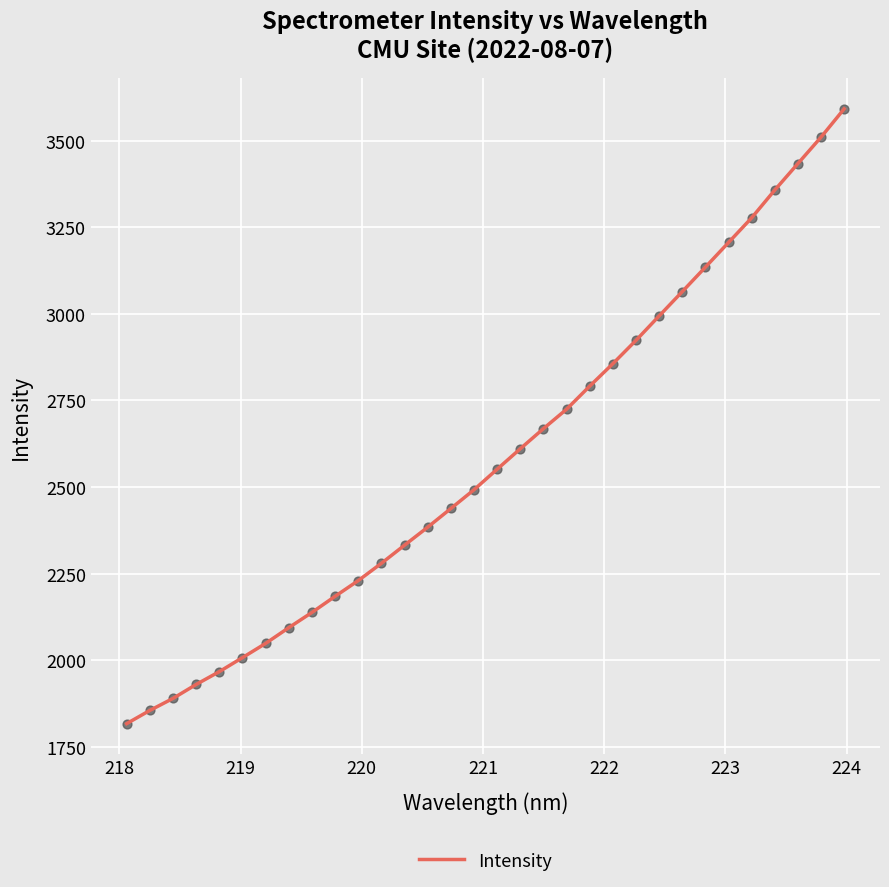

What is the greatest value displayed?

3591.5